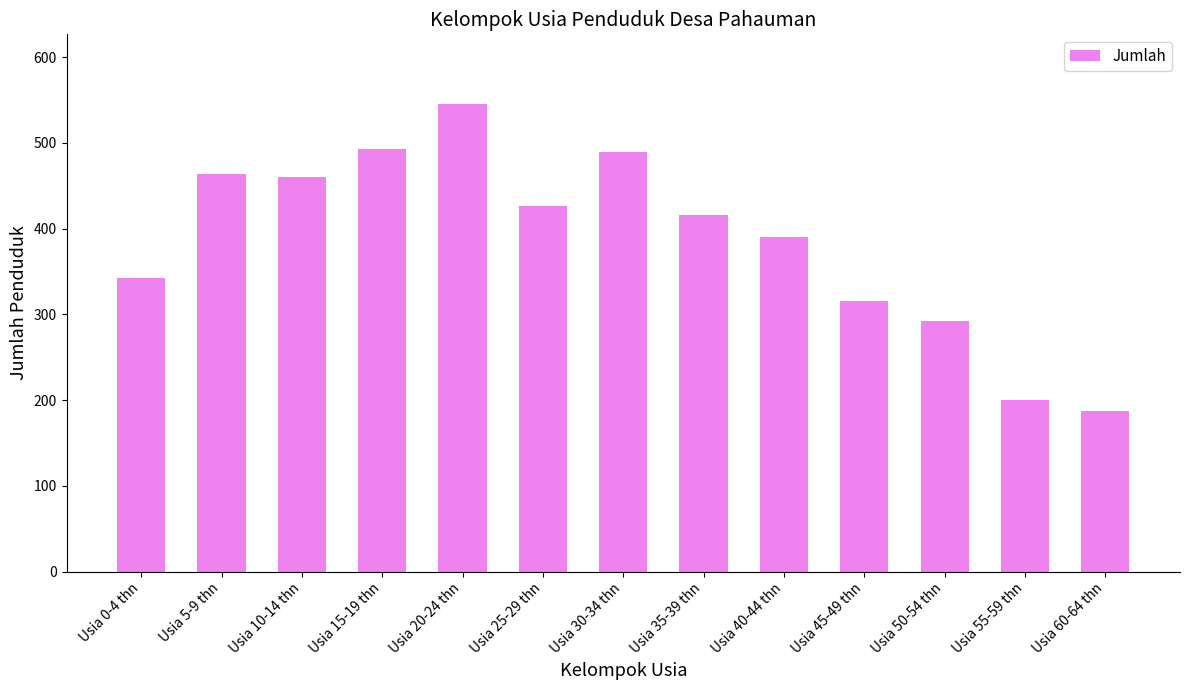

What is the average value?

386